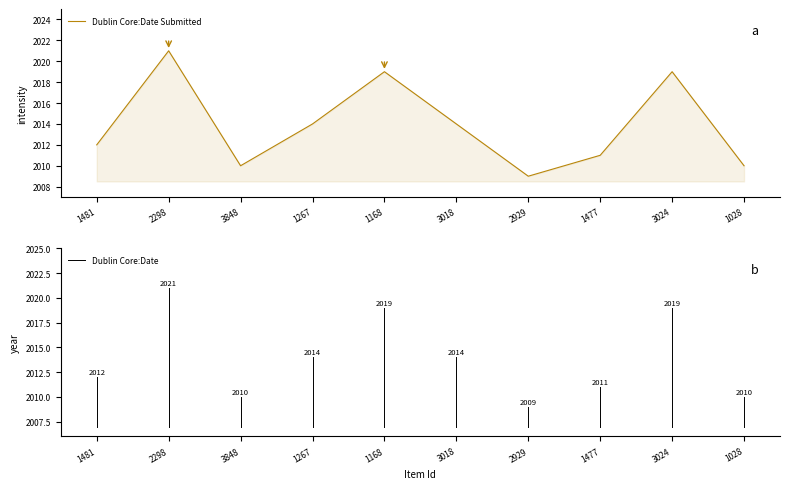

What position from the right is 1028?

1